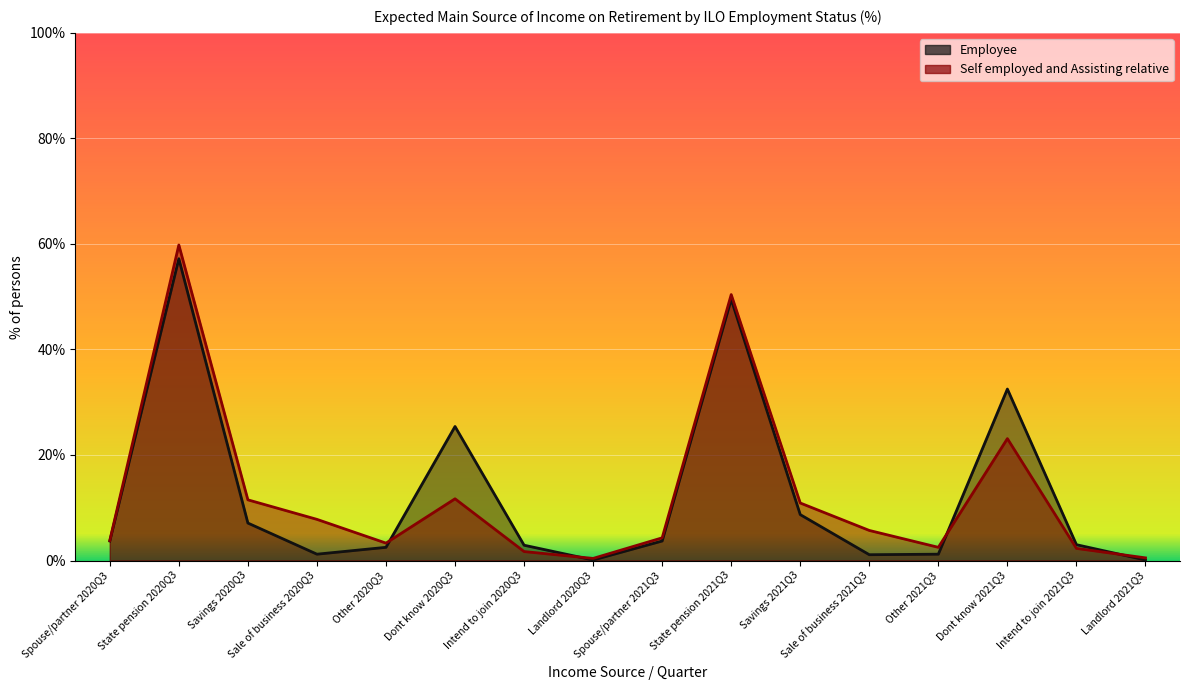

What is the sum of all Employee values?

199.9